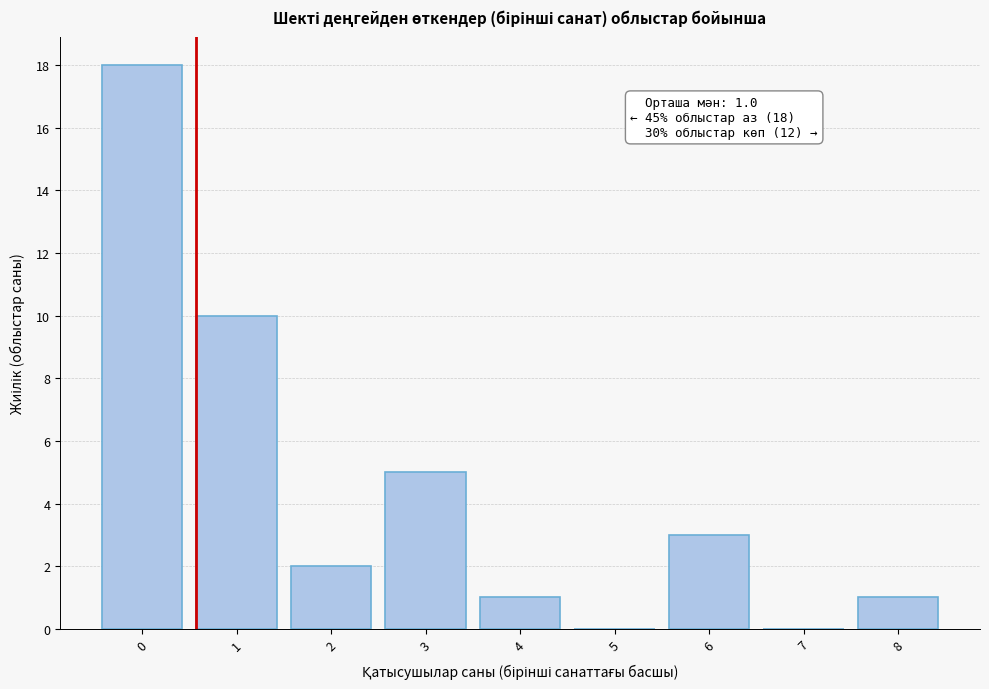

Reading left to right, what are all the values shown in this chart?

0=18	1=10	2=2	3=5	4=1	5=0	6=3	7=0	8=1